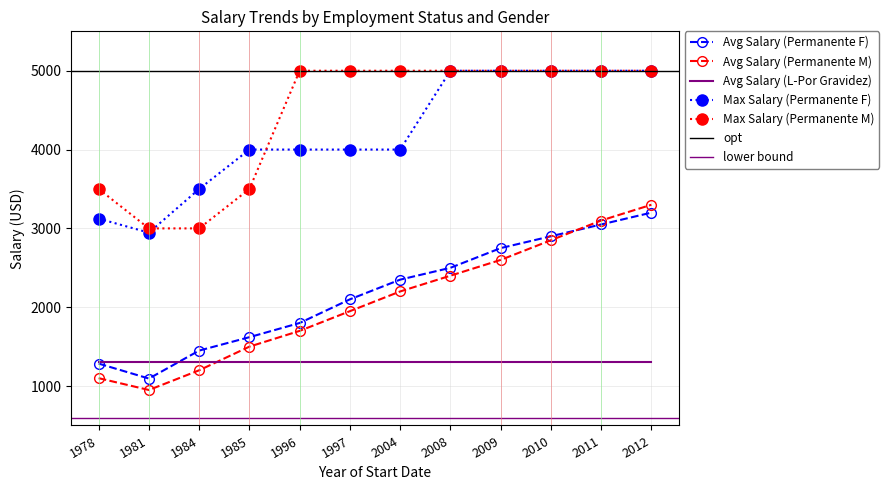

What is the smallest value displayed?

950.0